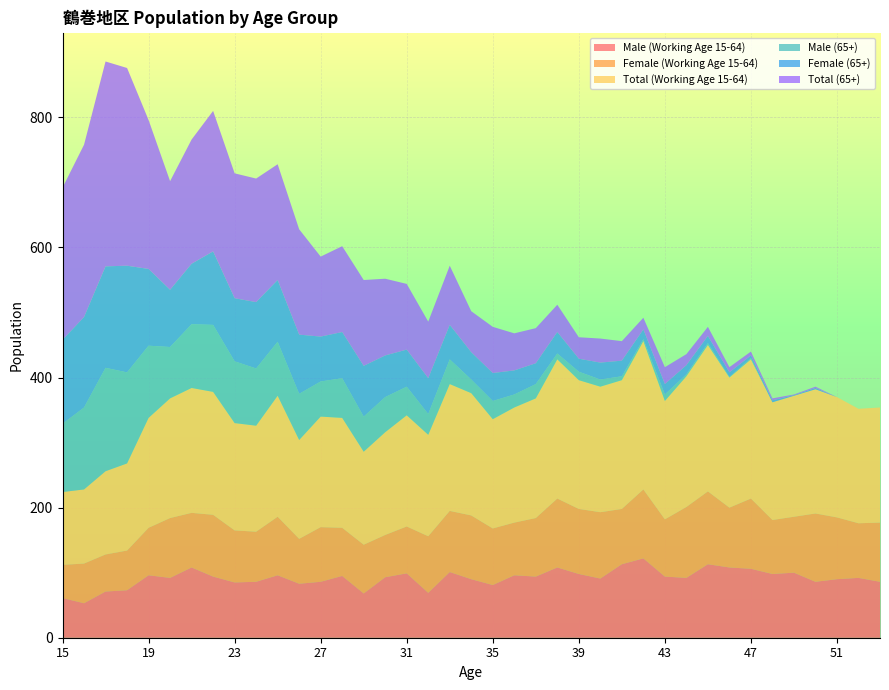

Reading right to left, list all the values displayed in this chart.

Male (Working Age 15-64): 53=86	52=92	51=90	50=86	49=100	48=98	47=106	46=108	45=113	44=92	43=94	42=122	41=113	40=91	39=98	38=108	37=94	36=96	35=81	34=90	33=101	32=69	31=99	30=93	29=68	28=95	27=86	26=83	25=96	24=86	23=85	22=94	21=108	20=92	19=96	18=73	17=71	16=53	15=61
Female (Working Age 15-64): 53=91	52=84	51=95	50=105	49=86	48=83	47=108	46=92	45=112	44=109	43=88	42=106	41=85	40=102	39=100	38=106	37=90	36=81	35=87	34=98	33=94	32=87	31=72	30=65	29=75	28=74	27=84	26=69	25=90	24=77	23=80	22=95	21=84	20=92	19=73	18=61	17=57	16=61	15=51
Total (Working Age 15-64): 53=177	52=176	51=185	50=191	49=186	48=181	47=214	46=200	45=225	44=201	43=182	42=228	41=198	40=193	39=198	38=214	37=184	36=177	35=168	34=188	33=195	32=156	31=171	30=158	29=143	28=169	27=170	26=152	25=186	24=163	23=165	22=189	21=192	20=184	19=169	18=134	17=128	16=114	15=112
Male (65+): 53=0	52=0	51=0	50=0	49=0	48=0	47=2	46=1	45=3	44=3	43=10	42=3	41=6	40=11	39=13	38=9	37=22	36=20	35=28	34=21	33=38	32=32	31=44	30=54	29=54	28=61	27=54	26=71	25=83	24=88	23=95	22=103	21=98	20=79	19=111	18=140	17=159	16=126	15=105
Female (65+): 53=0	52=0	51=0	50=2	49=1	48=3	47=4	46=7	45=11	44=14	43=16	42=15	41=24	40=26	39=20	38=33	37=32	36=37	35=43	34=42	33=53	32=55	31=57	30=64	29=78	28=71	27=69	26=91	25=95	24=102	23=97	22=113	21=93	20=88	19=118	18=164	17=156	16=139	15=129
Total (65+): 53=0	52=0	51=0	50=2	49=1	48=3	47=6	46=8	45=14	44=17	43=26	42=18	41=30	40=37	39=33	38=42	37=54	36=57	35=71	34=63	33=91	32=87	31=101	30=118	29=132	28=132	27=123	26=162	25=178	24=190	23=192	22=216	21=191	20=167	19=229	18=304	17=315	16=265	15=234